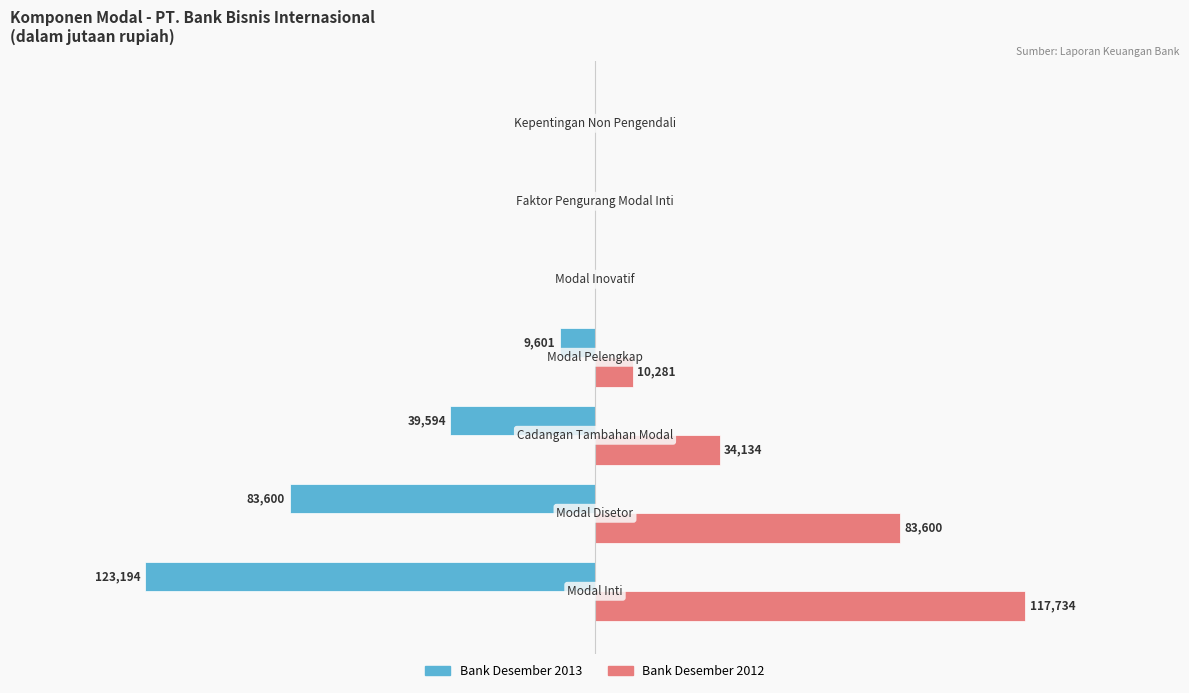

Which series has the largest total across all categories?

Bank Desember 2012